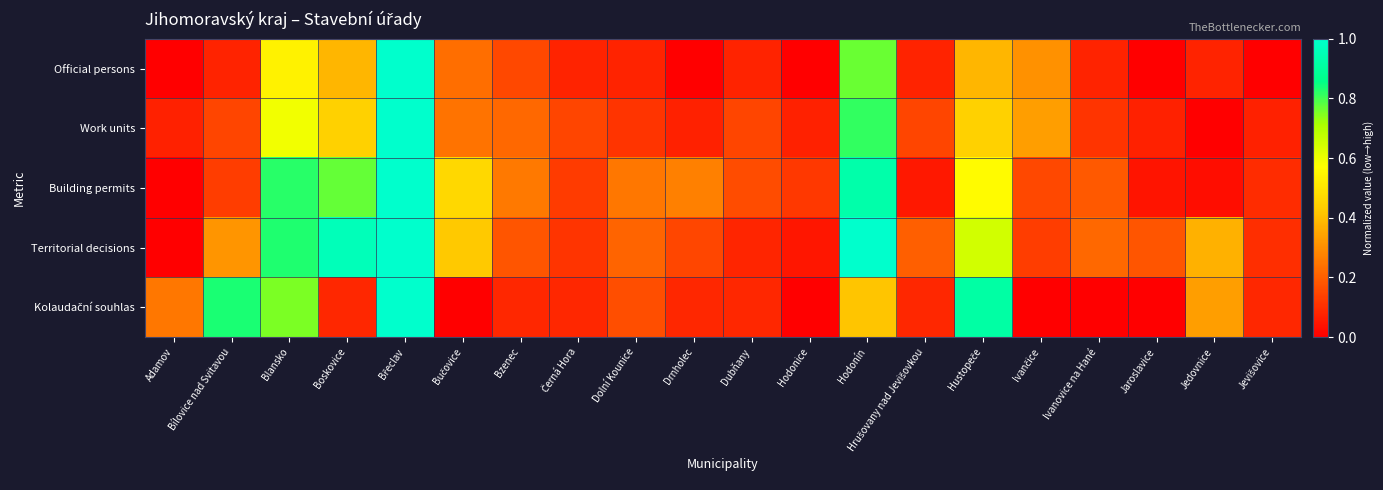

At which category is the sum across all series the highest?

Břeclav